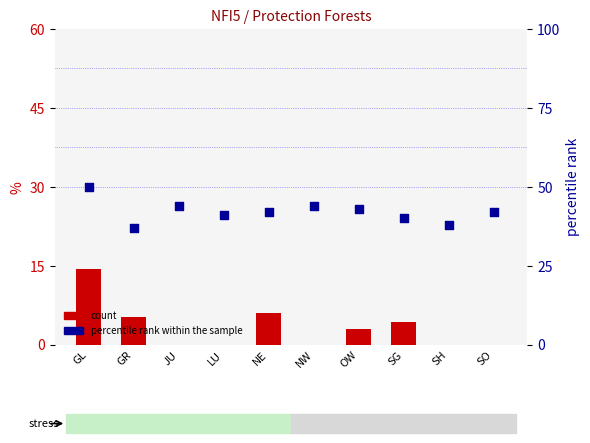

Is the value of percentile rank within the sample at OW greater than the value of count at OW?

Yes